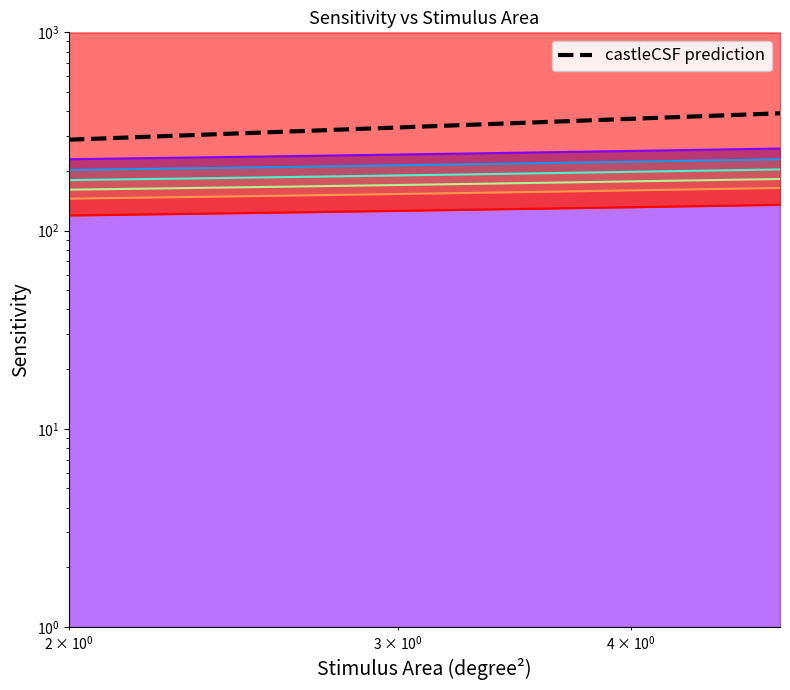

What is the sum of all values?

6870.4